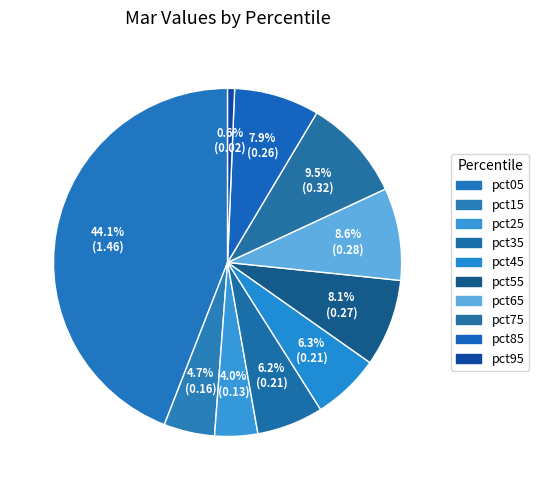

To the nearest percent, what is the difference between the largest and smallest slice percentages?

43%